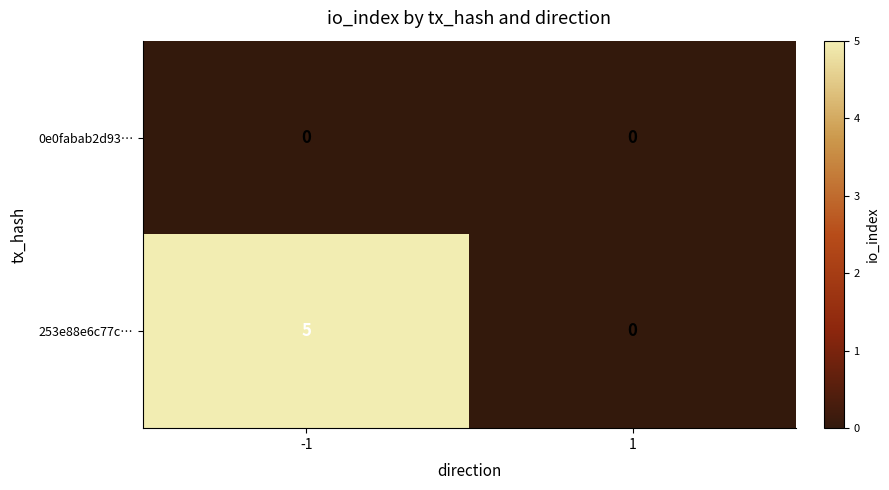

Which series has the largest total across all categories?

253e88e6c77c…